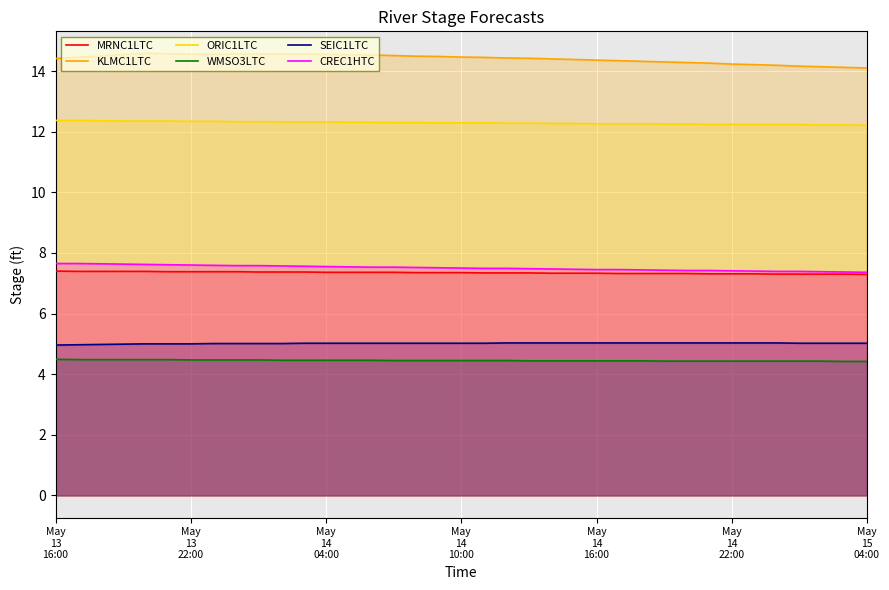

What is the difference between the maximum and minimum values in the ORIC1LTC series?

0.2